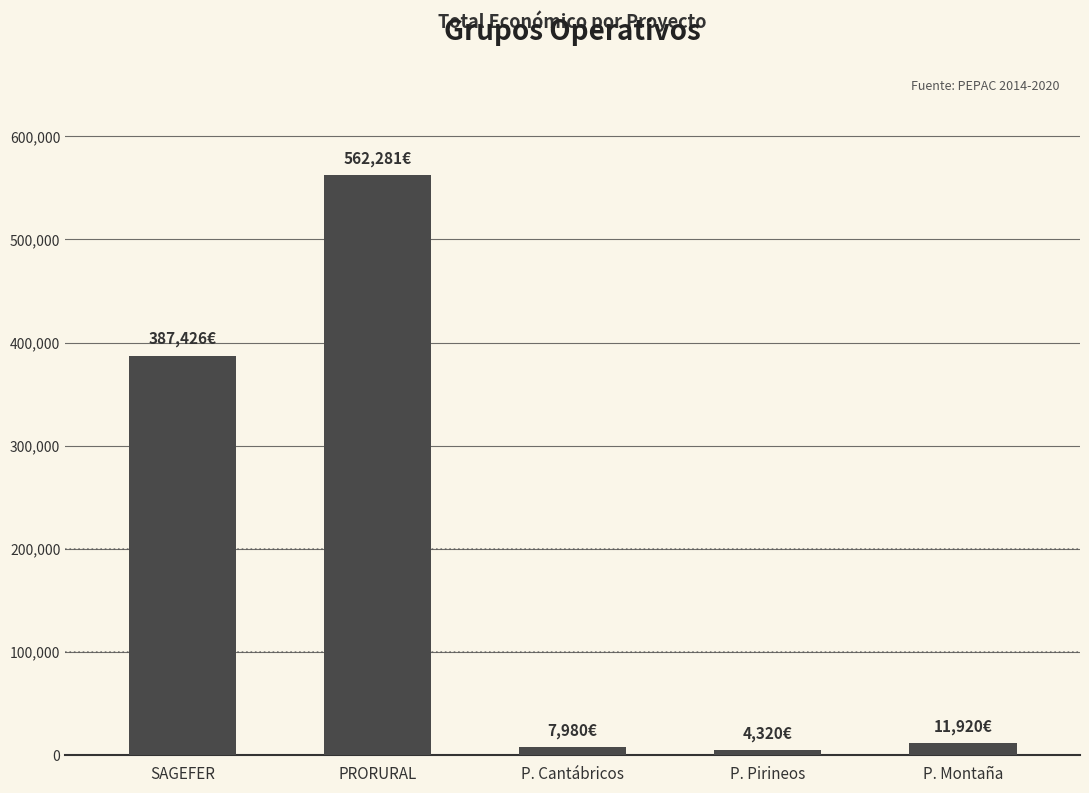

What is the sum of the values at P. Montaña and P. Pirineos?

16240